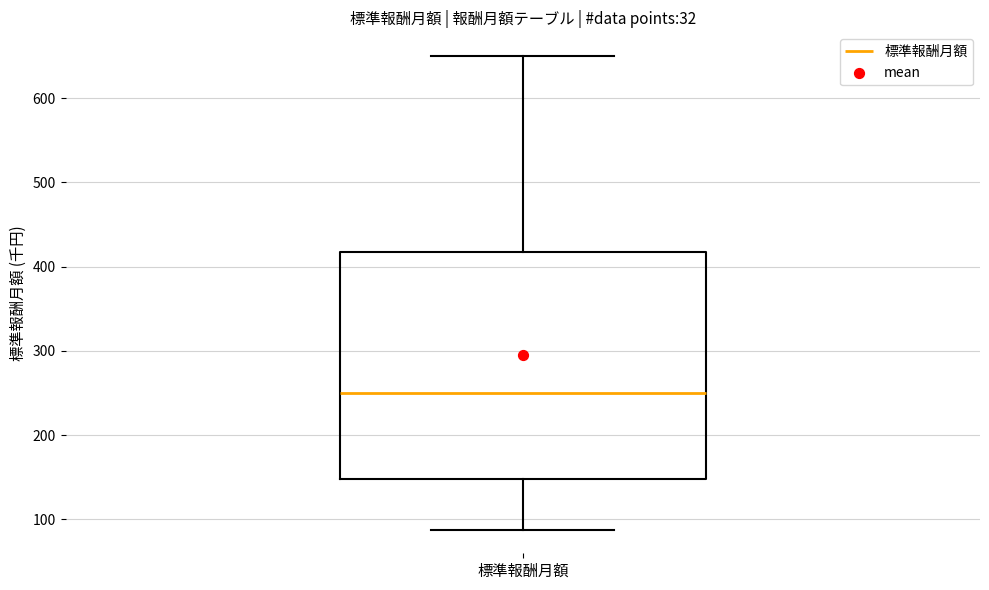

Where is the upper edge of the box for 標準報酬月額 on the y-axis? The values are not printed on the chart, so give them approximately, as read against the axis.

420